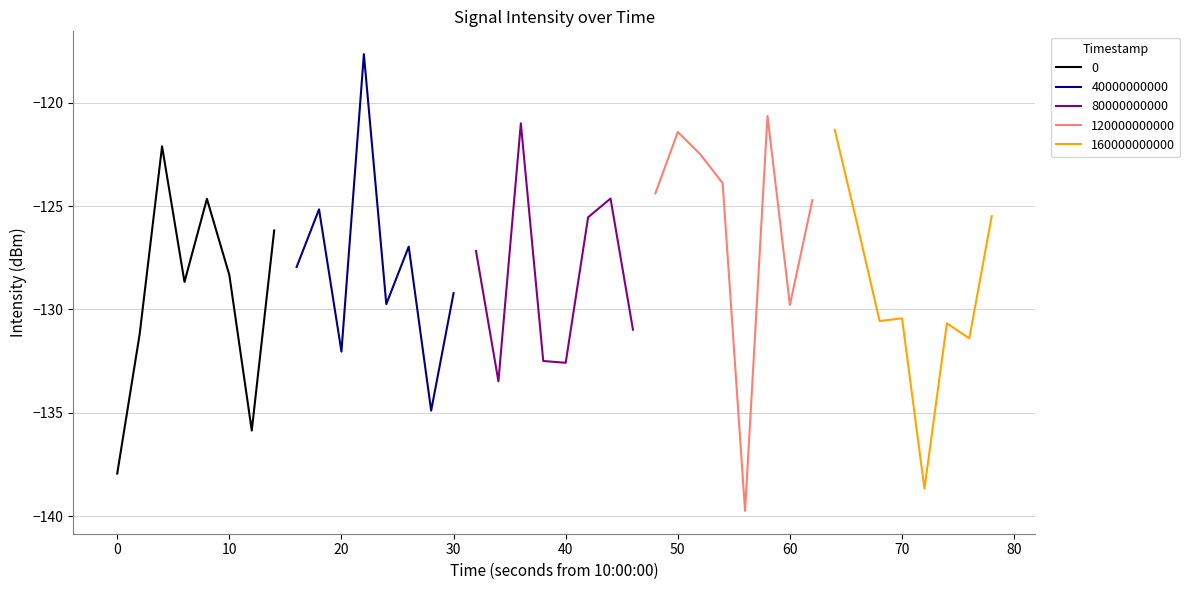

What is the difference between the maximum and minimum values?

22.1